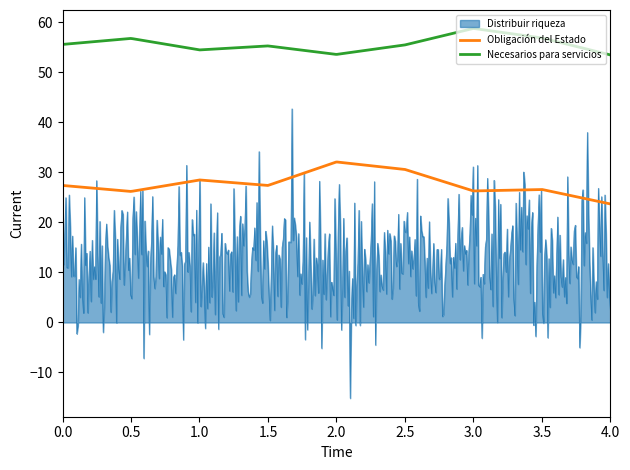

True or false: Distribuir riqueza and Necesarios para servicios intersect in this chart.

False